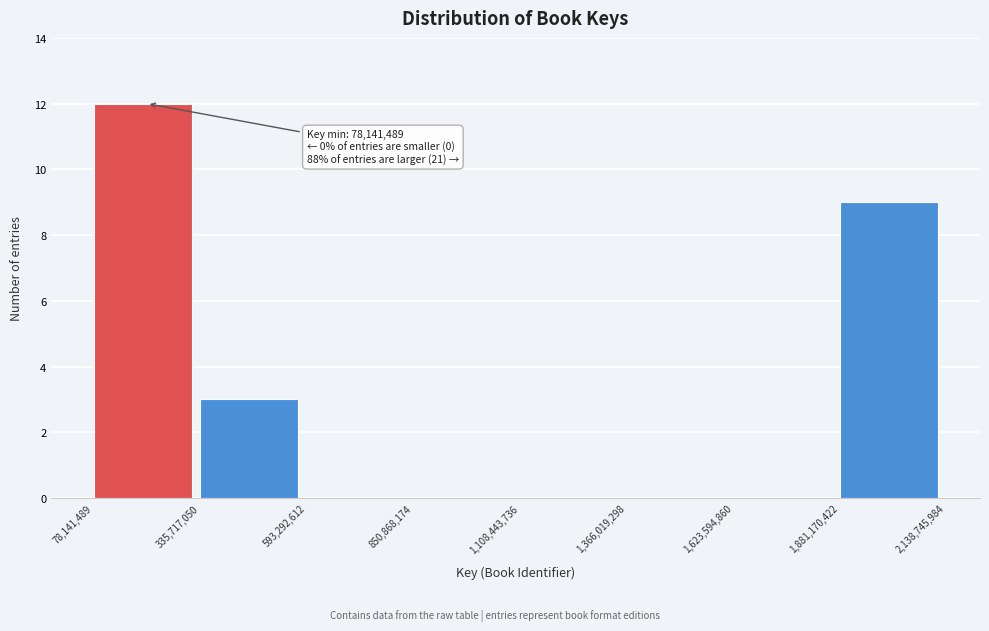

Which range on the x-axis has the tallest bar?

78,141,489 to 335,717,050